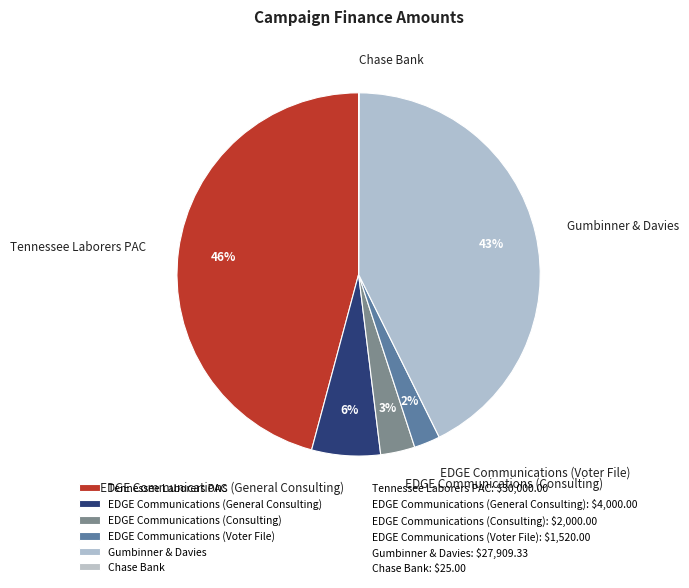

Is it true that Gumbinner & Davies is 43% of the pie?

True